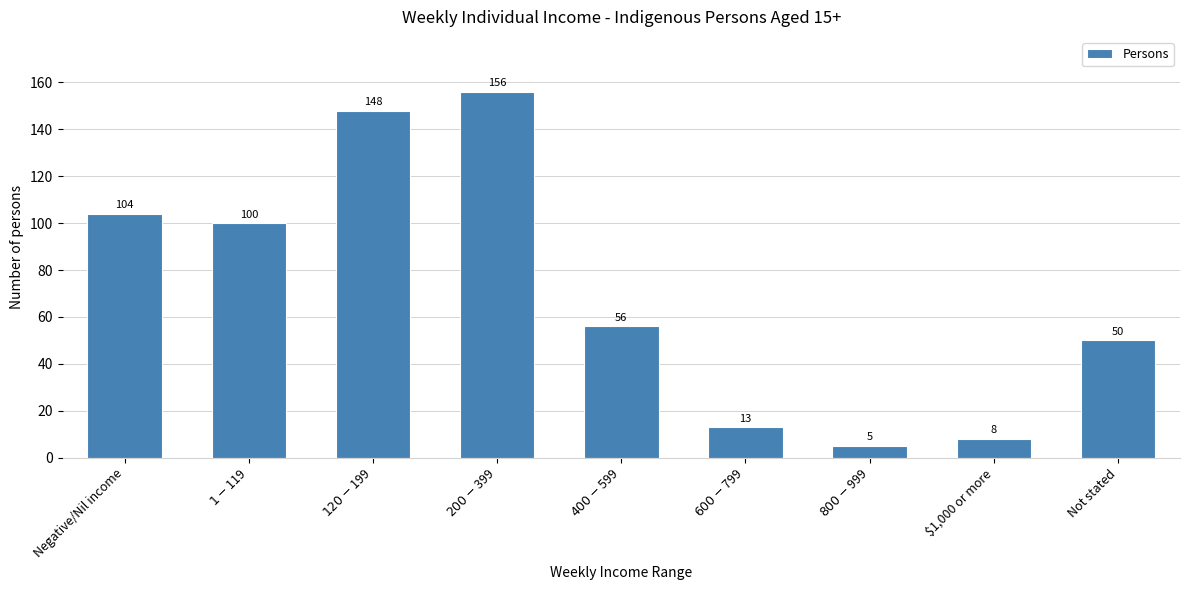

Reading right to left, transcribe all the data shown in this chart.

50	8	5	13	56	156	148	100	104